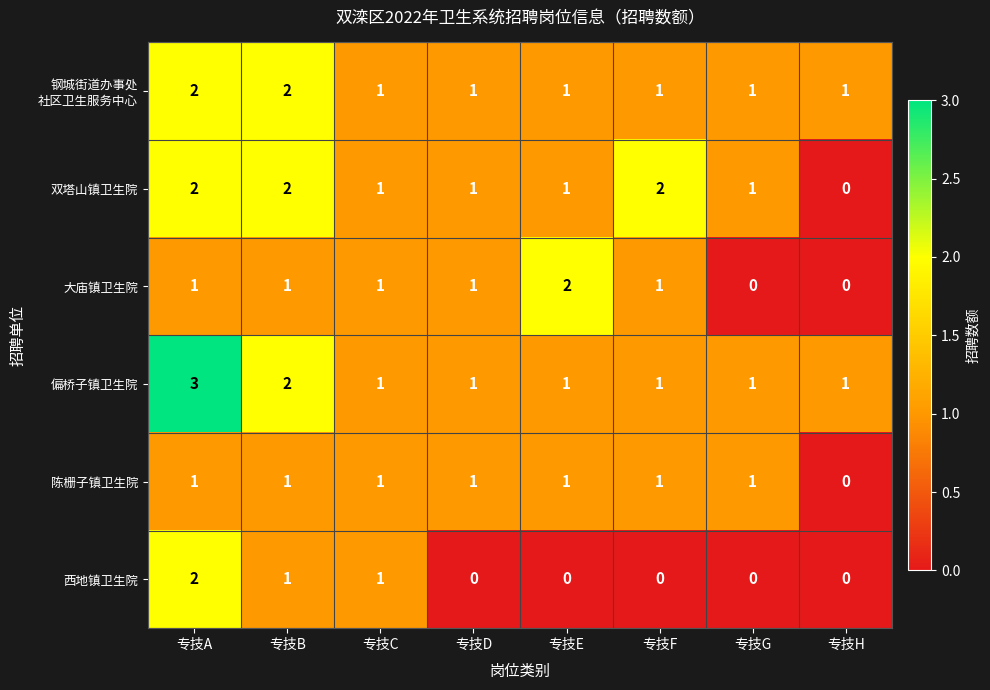

Is it true that 偏桥子镇卫生院 equals 2 at 专技G?

False